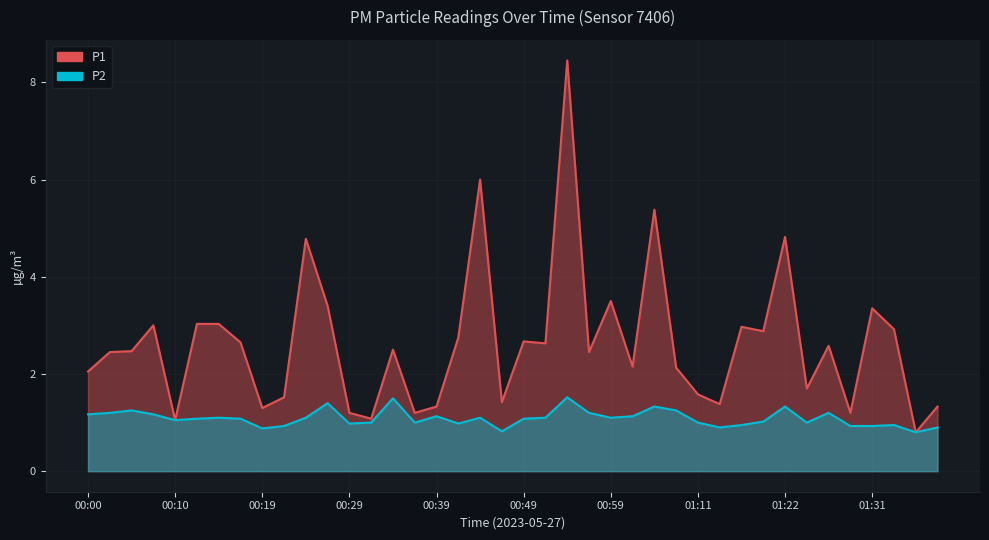

What is the maximum value shown in the chart?

8.4